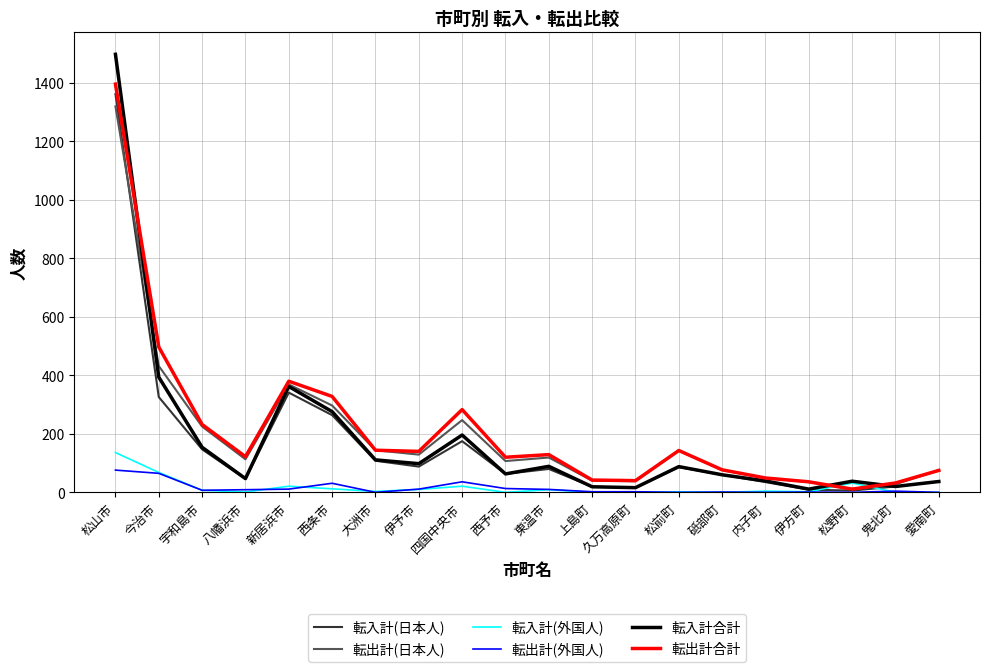

At which label is 転出計合計 closest to 703?

今治市